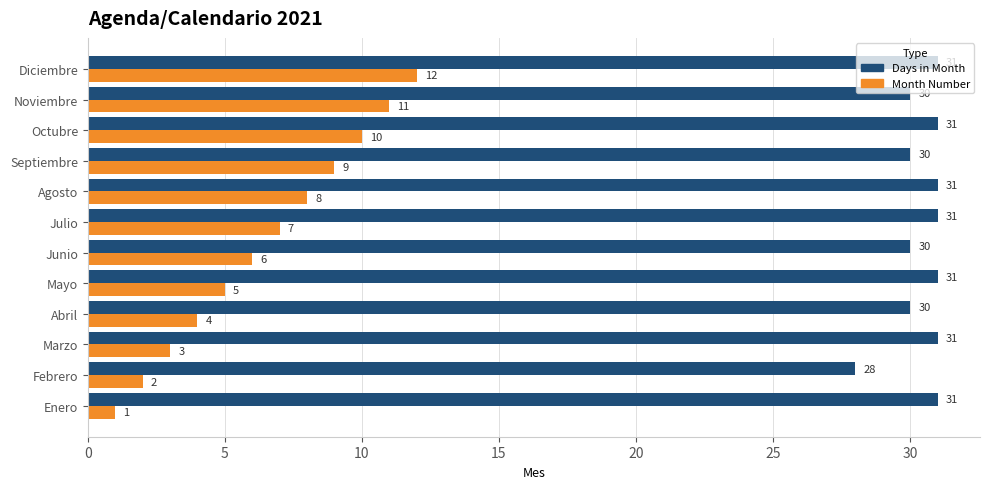

Which series has the largest range (max minus min)?

Month Number